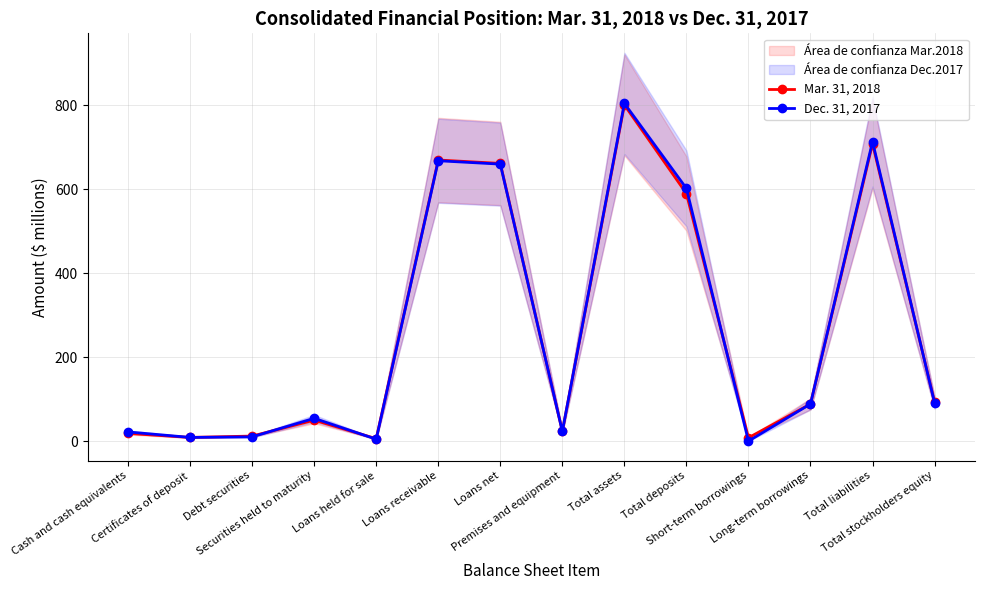

Rank the series by their maximum value, from highest to lowest.

Dec. 31, 2017, Mar. 31, 2018